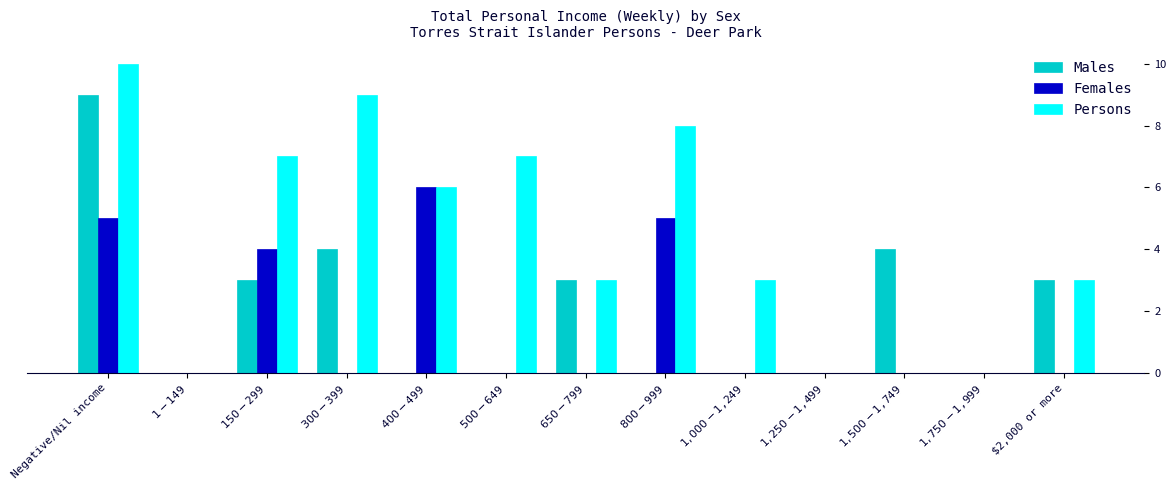

At which category is the sum across all series the highest?

Negative/Nil income